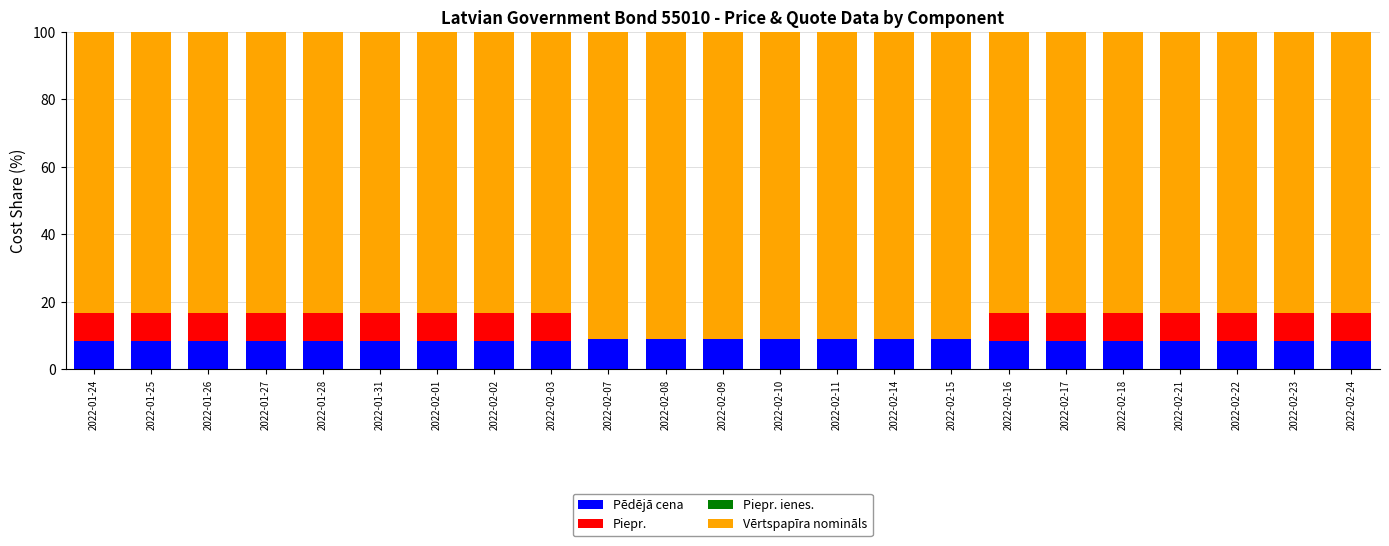

True or false: Pēdējā cena has a value of 8.3 at 2022-01-28.

True